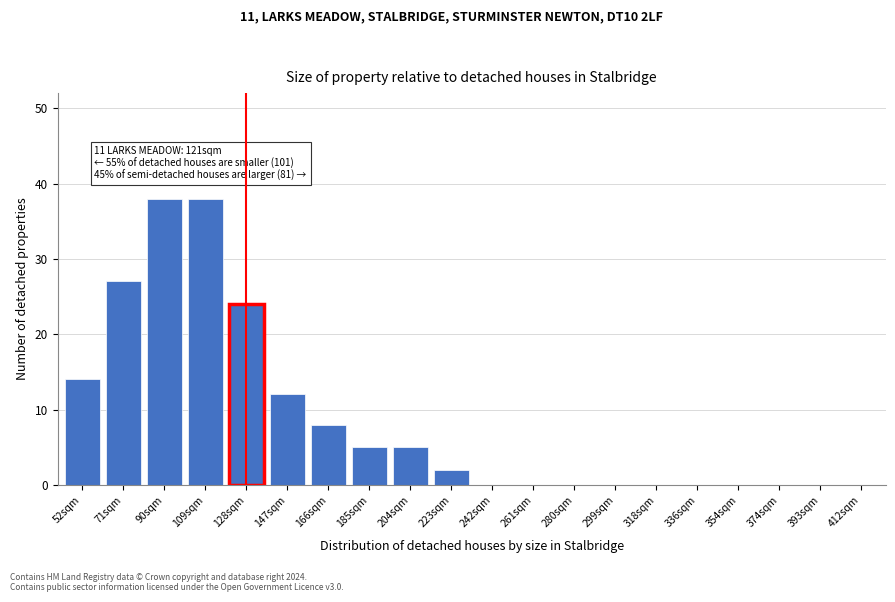

Reading left to right, transcribe all the data shown in this chart.

52sqm=14	71sqm=27	90sqm=38	109sqm=38	128sqm=24	147sqm=12	166sqm=8	185sqm=5	204sqm=5	223sqm=2	242sqm=0	261sqm=0	280sqm=0	299sqm=0	318sqm=0	336sqm=0	354sqm=0	374sqm=0	393sqm=0	412sqm=0